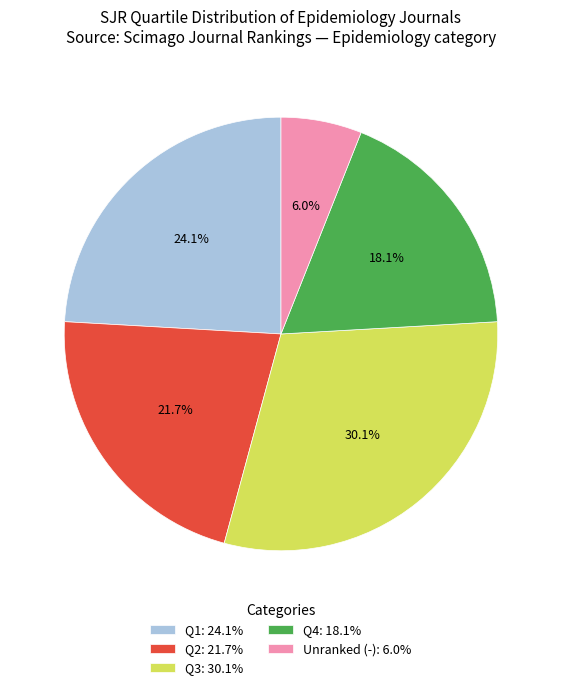

To the nearest percent, what is the difference between the largest and smallest slice percentages?

24%